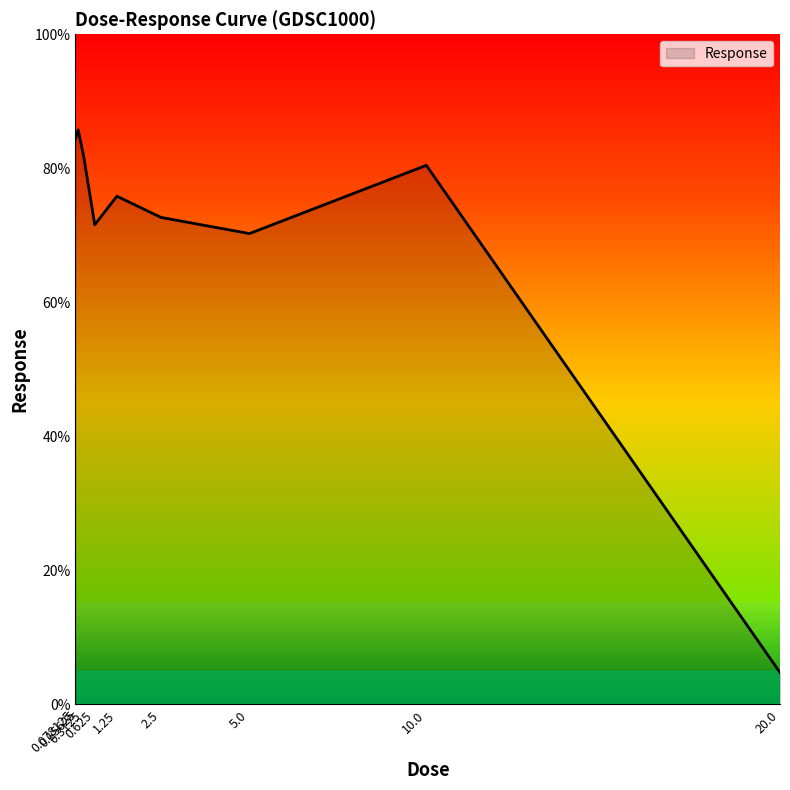

List the labels in order of value, smallest first.

20.0, 5.0, 0.625, 2.5, 1.25, 10.0, 0.3125, 0.078125, 0.15625